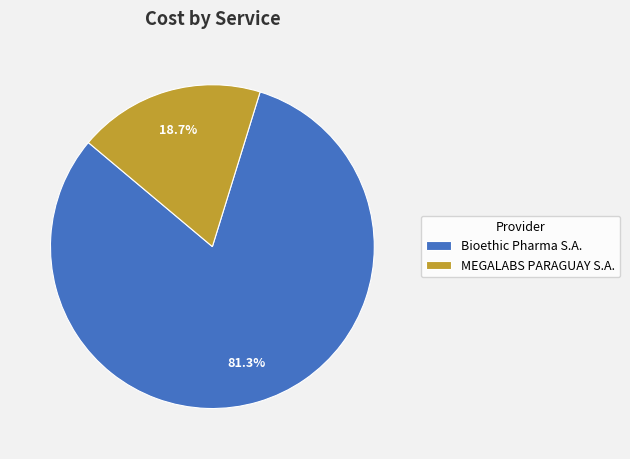

Is it true that Bioethic Pharma S.A. is 81% of the pie?

True